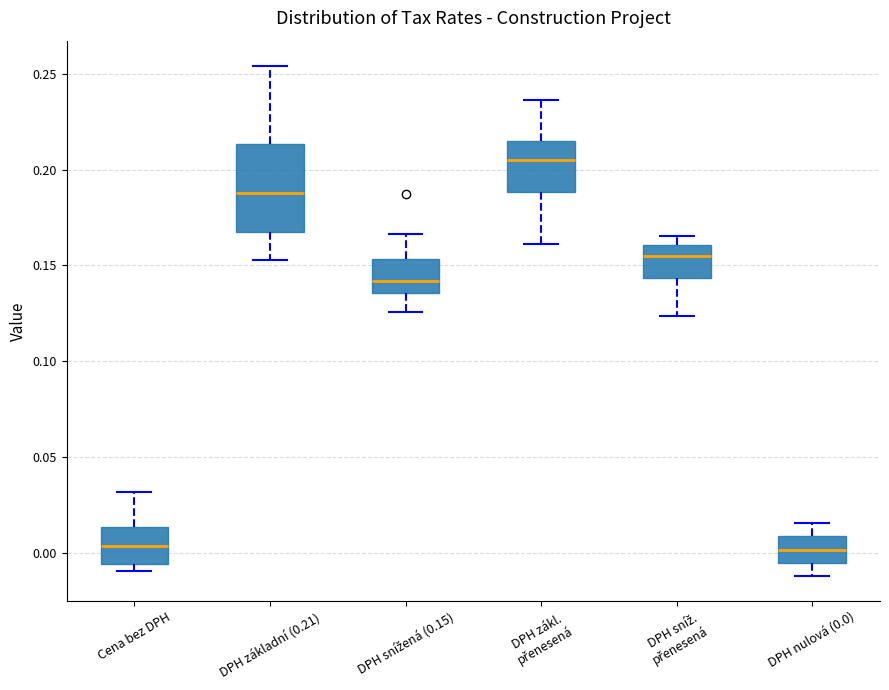

Comparing the boxes themselves (not the whiskers), which one is the tallest?

DPH základní (0.21)